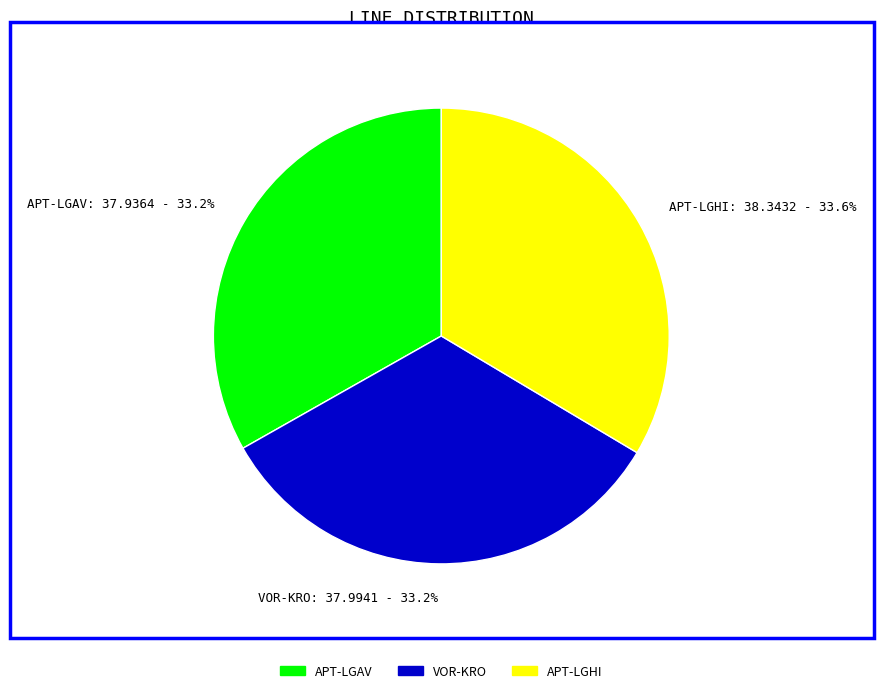

Is there any slice that represents more than half of the pie?

No